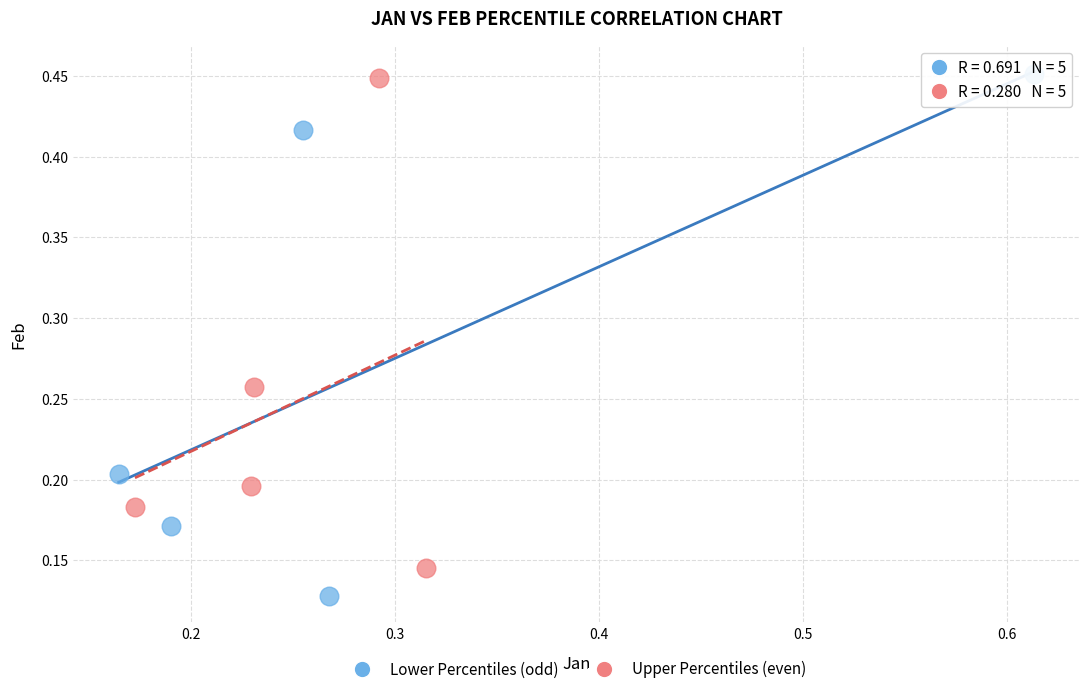

Which series contains the lowest Y value?

Lower Percentiles (odd)